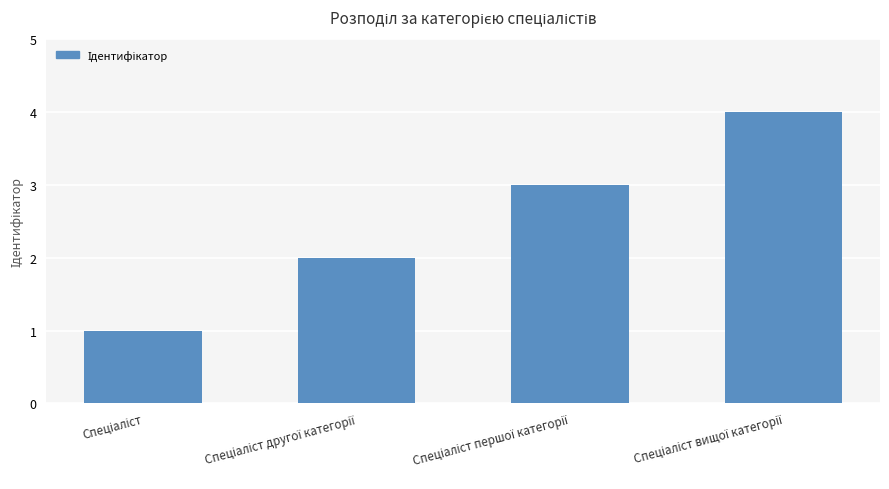

What is the difference between the maximum and minimum values?

3